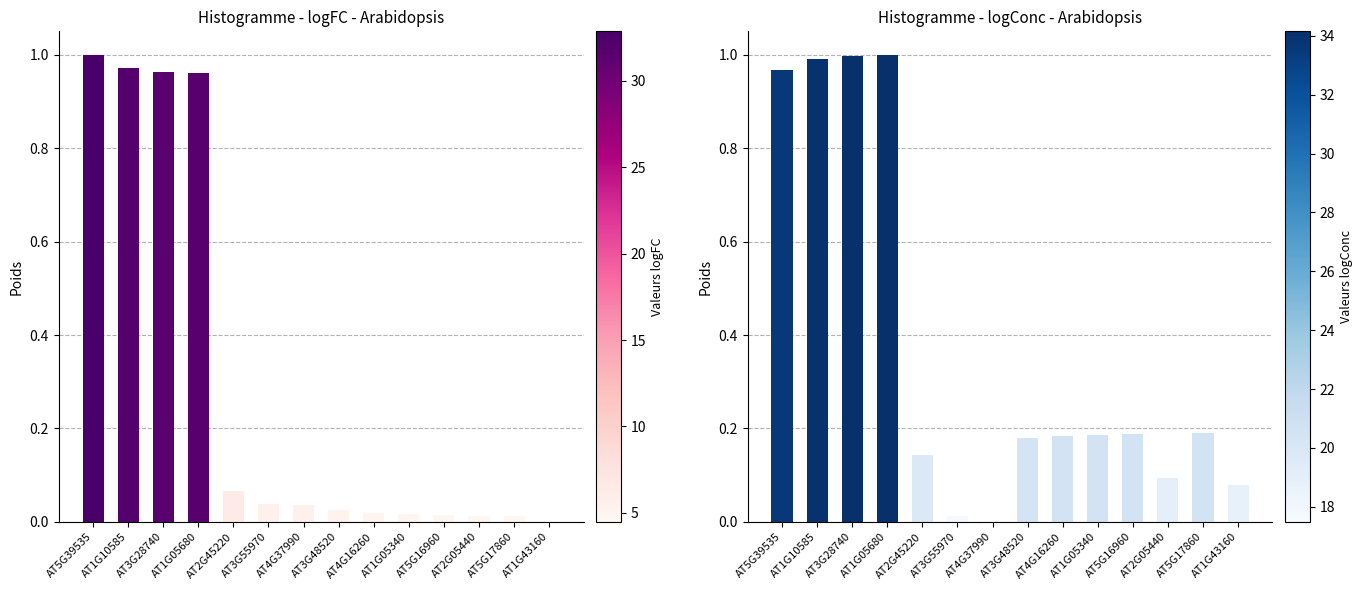

The table.logConc series shows 0.2 at AT4G16260. True or false?

True